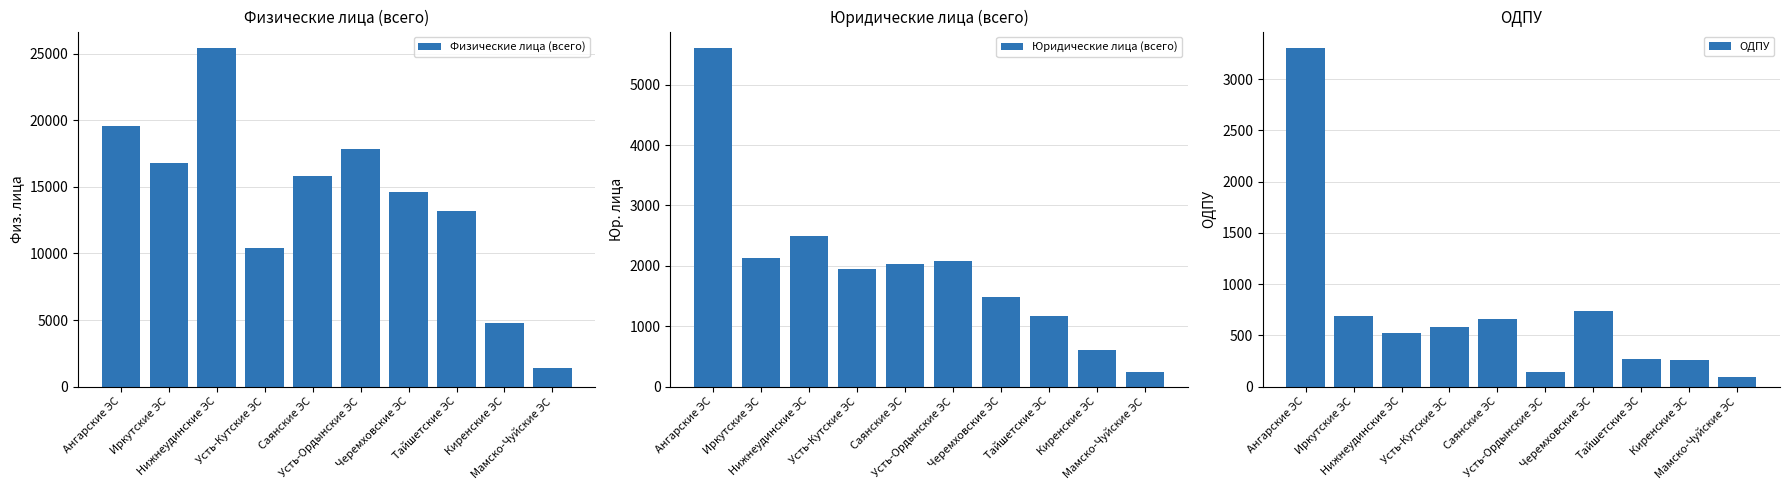

What is the sum of all Юридические лица (всего) values?

19774